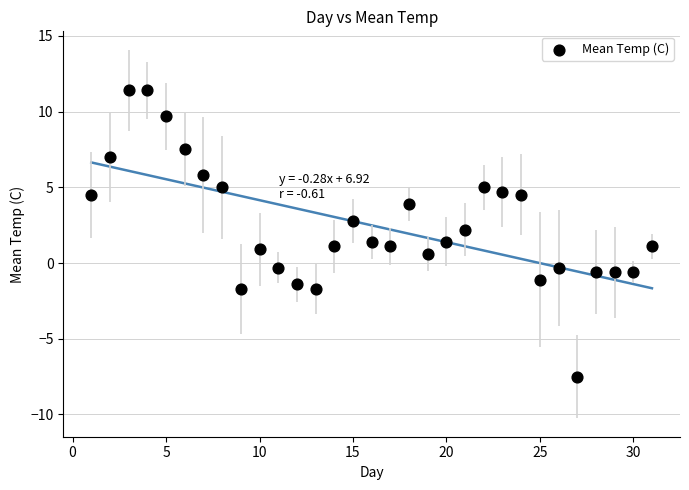

What is the range of X values (max minus min)?

30.0